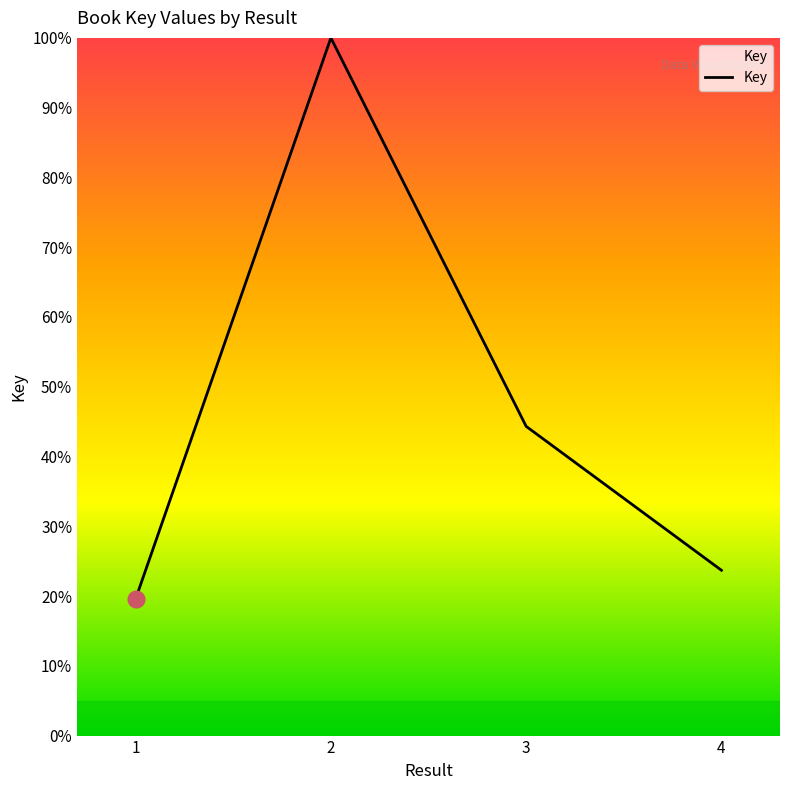

Between 2 and 3, which is larger?

2